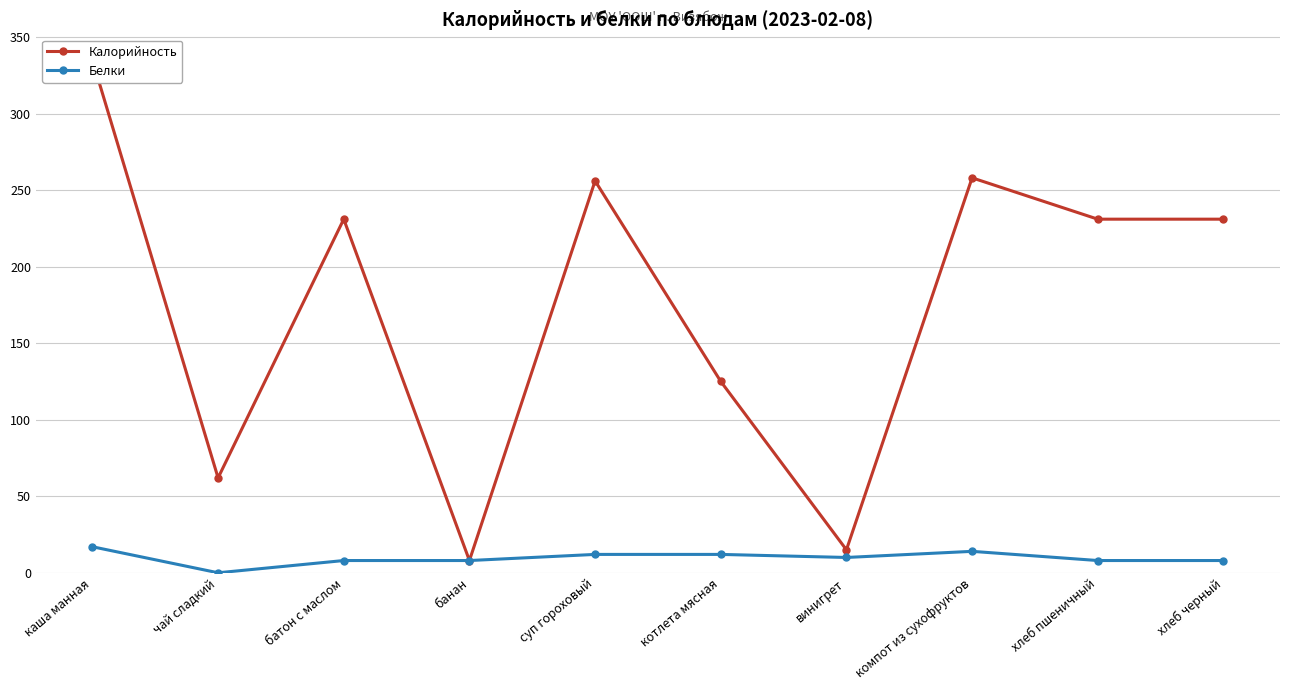

True or false: Калорийность and Белки intersect in this chart.

False